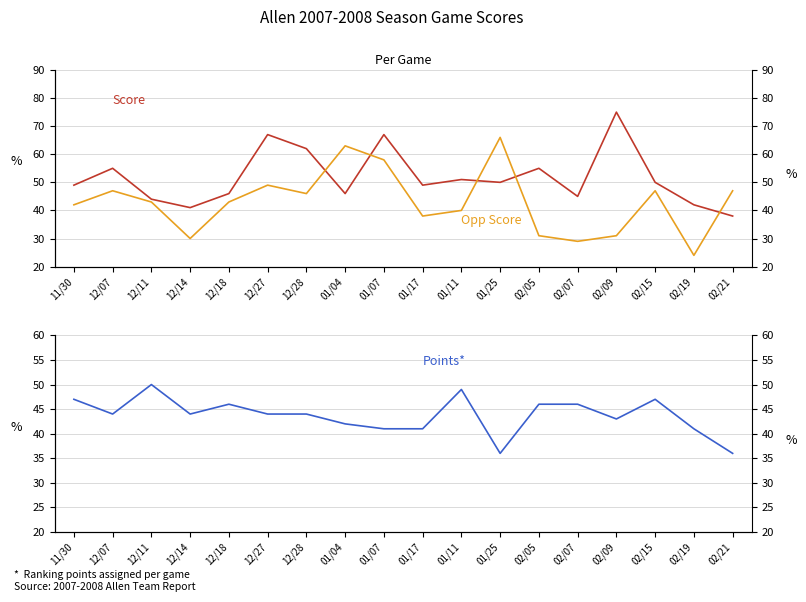

At which category does Points reach its first local peak?

12/11